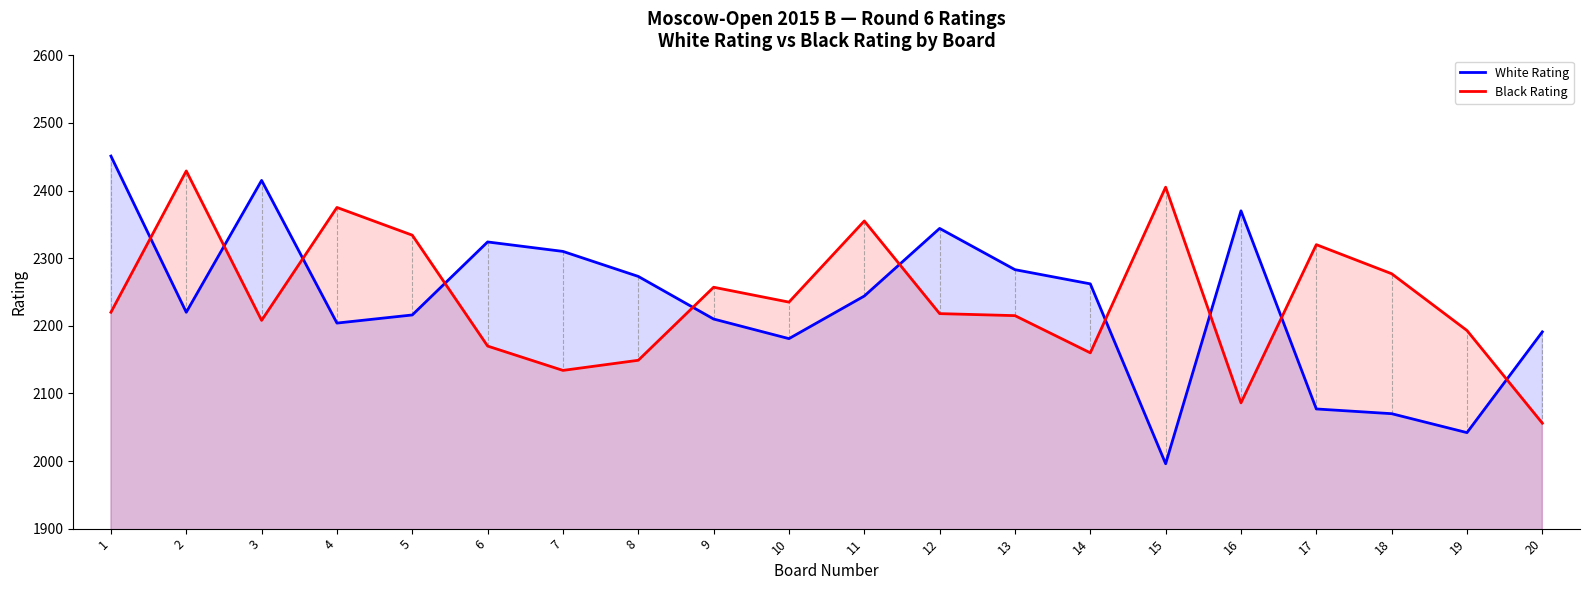

What is the value of the Black Rating point at the 10th from the left?

2235